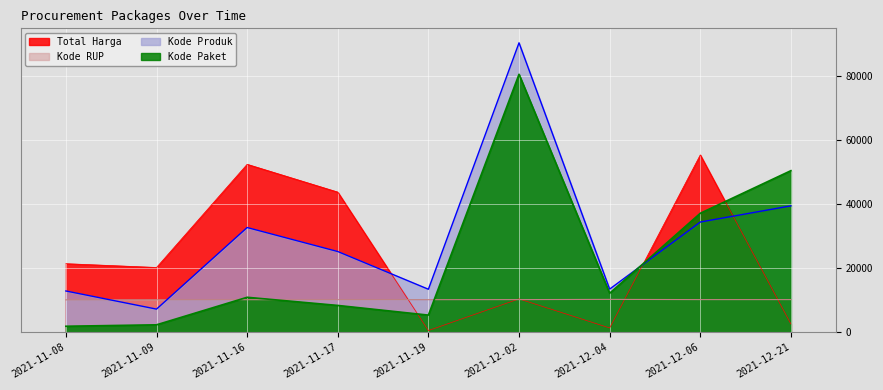

Reading left to right, extract all data points from this chart.

Total Harga: 2021-11-08=21382.5	2021-11-09=20200.0	2021-11-16=52377.9	2021-11-17=43707.4	2021-11-19=526.8	2021-12-02=10404.1	2021-12-04=1334.5	2021-12-06=55310.8	2021-12-21=2564.9
Kode Paket: 2021-11-08=1869.1	2021-11-09=2316.2	2021-11-16=10902.6	2021-11-17=8358.7	2021-11-19=5346.5	2021-12-02=80454.6	2021-12-04=12156.9	2021-12-06=37103.6	2021-12-21=50390.5
Kode Produk: 2021-11-08=12868.5	2021-11-09=7214.6	2021-11-16=32659.1	2021-11-17=25170.1	2021-11-19=13411.9	2021-12-02=90266.6	2021-12-04=13459.1	2021-12-06=34367.5	2021-12-21=39424.4
Kode RUP: 2021-11-08=10100.8	2021-11-09=10123.4	2021-11-16=10150.1	2021-11-17=10153.7	2021-11-19=10157.7	2021-12-02=10178.2	2021-12-04=10248.4	2021-12-06=10178.2	2021-12-21=10178.2